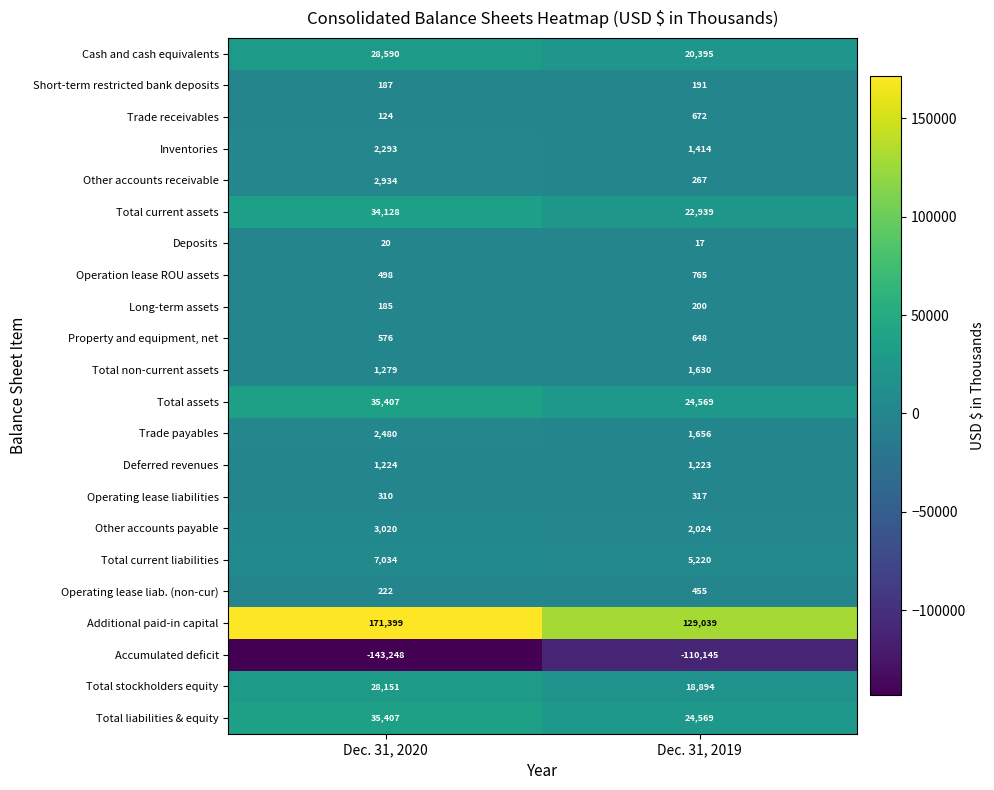

The Trade receivables series shows 946 at Dec. 31, 2019. True or false?

False